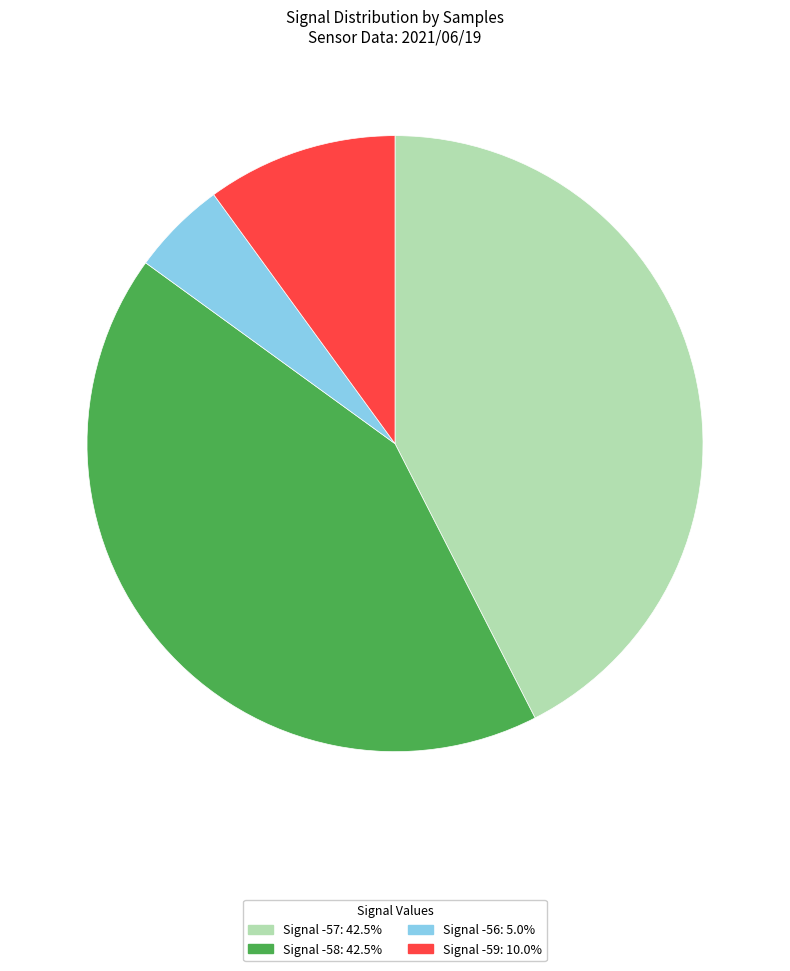

Does any single category account for the majority?

No